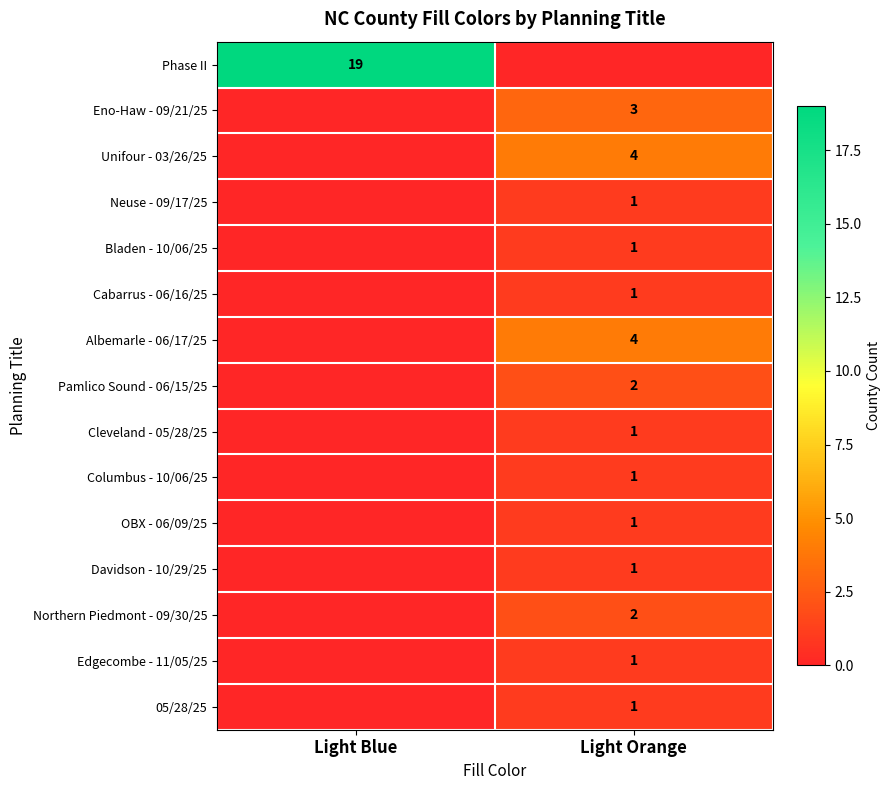

Between Light Blue and Light Orange, which is larger?

Light Blue